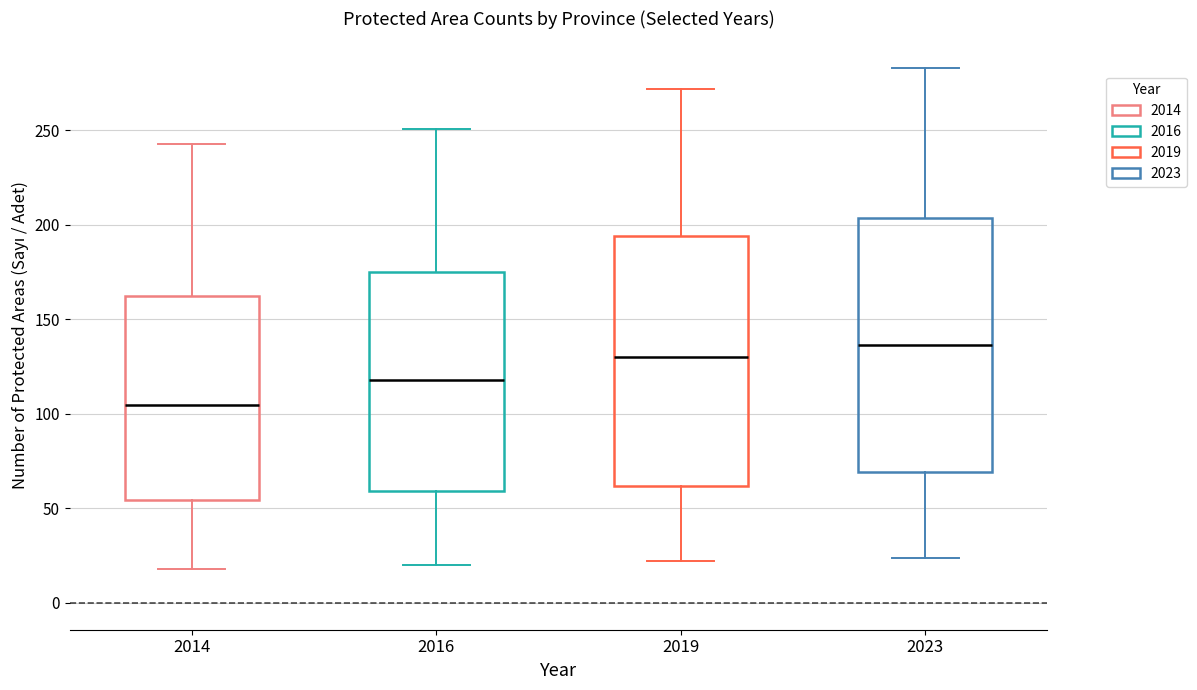

Reading left to right, transcribe this box plot: for each box, give where its median line is, the range the box spans, and where its two whiskers end, as read against the y-axis. The values are not printed on the chart, so give them approximately, as read against the axis.

2014: median 105, box 55 to 160, whiskers 20 to 245
2016: median 120, box 60 to 175, whiskers 20 to 250
2019: median 130, box 60 to 195, whiskers 20 to 270
2023: median 135, box 70 to 205, whiskers 25 to 285